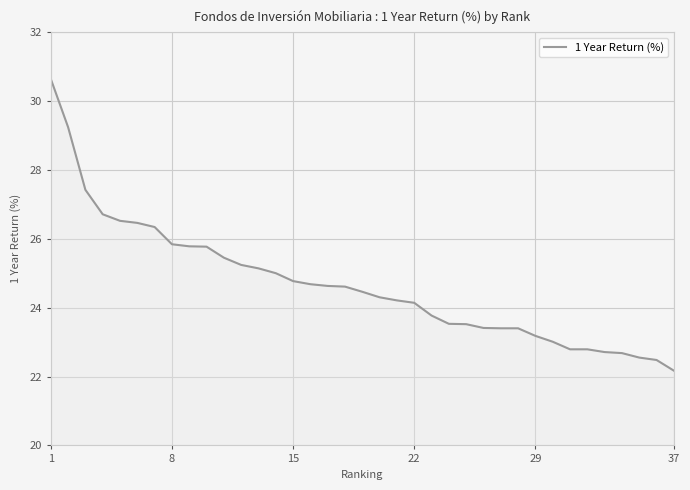

What is the difference between the maximum and minimum values?

8.5